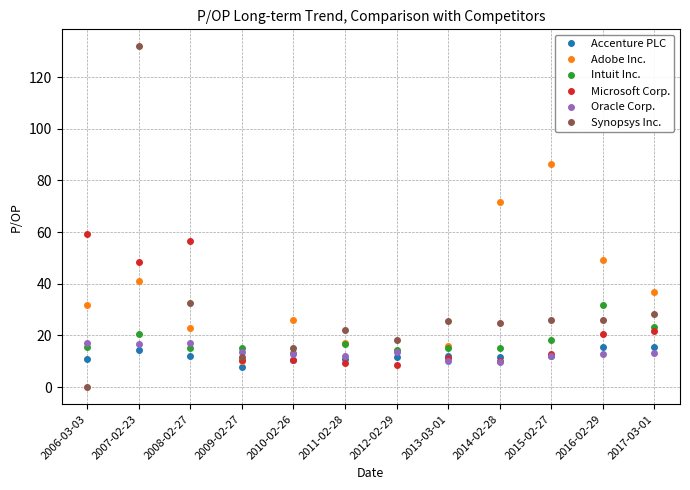

What is the maximum value shown in the chart?

131.9